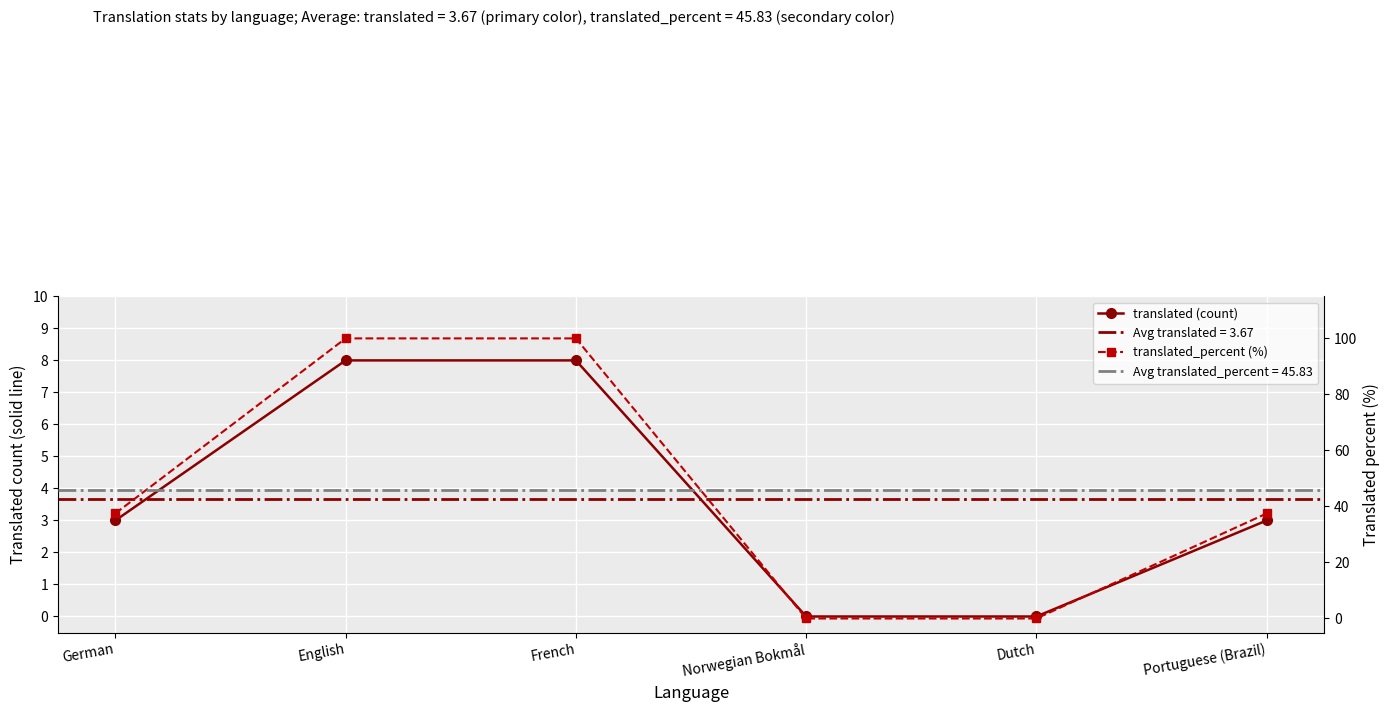

True or false: translated_percent (%) and translated (count) cross at least once.

False